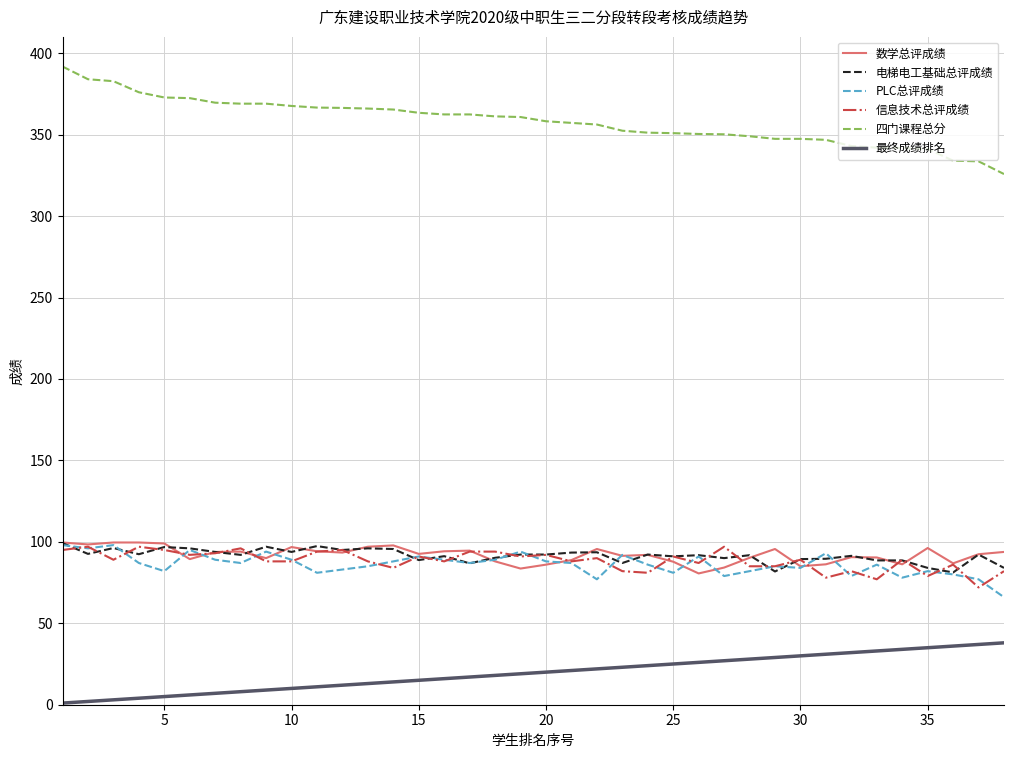

What are all the series names shown in the legend?

数学总评成绩, 电梯电工基础总评成绩, PLC总评成绩, 信息技术总评成绩, 四门课程总分, 最终成绩排名